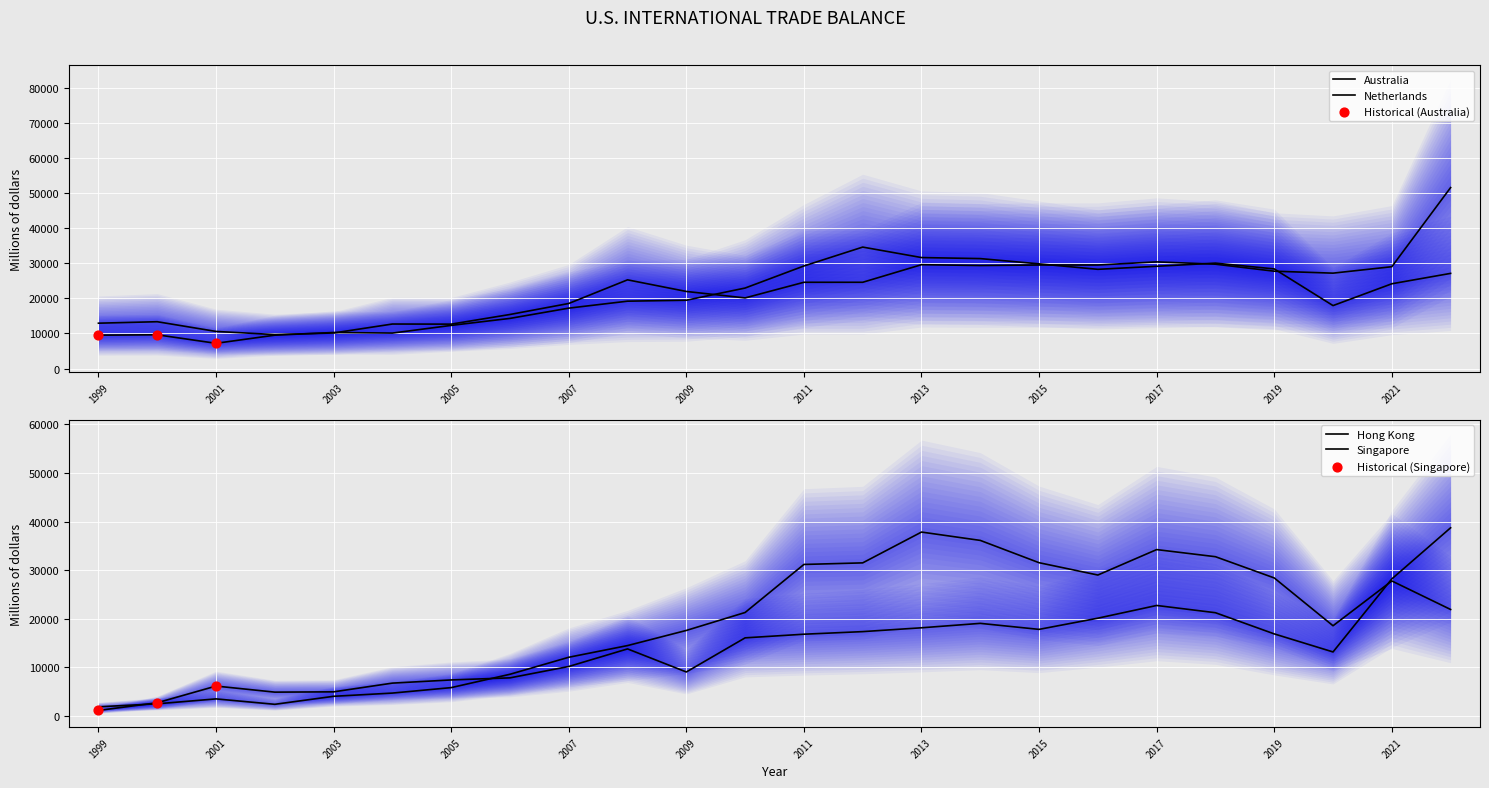

At how many categories does at least one series exceed 11923?

21